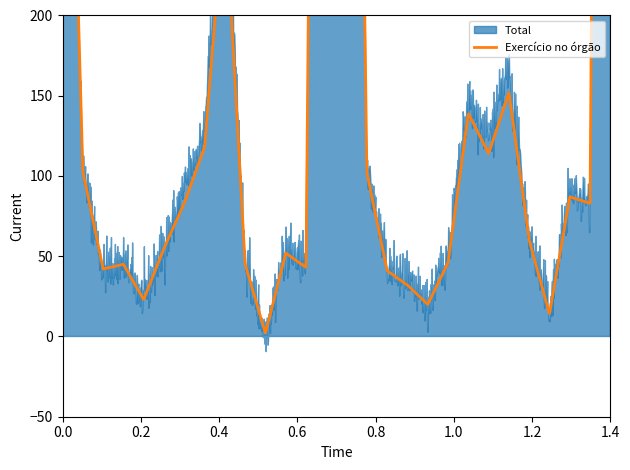

What is the difference between the maximum and minimum values in the Total series?

2035